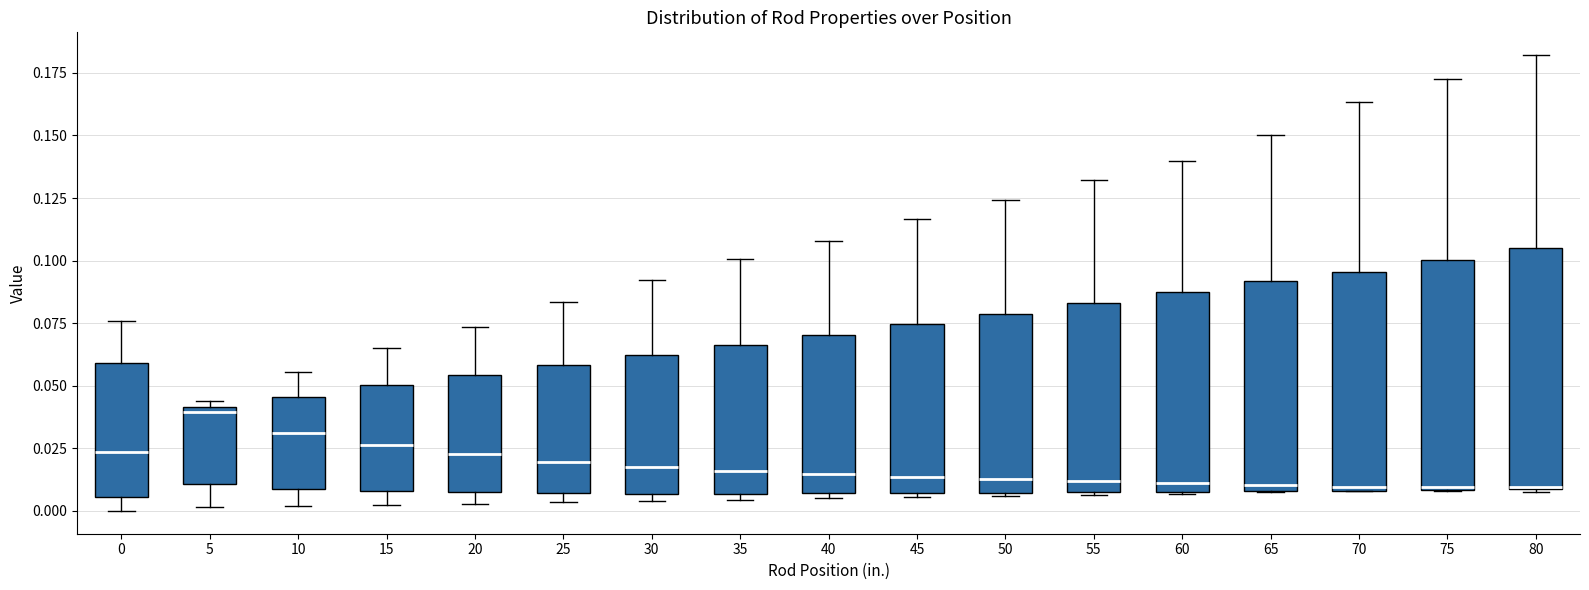

Reading left to right, transcribe this box plot: for each box, give where its median line is, the range the box spans, and where its two whiskers end, as read against the y-axis. The values are not printed on the chart, so give them approximately, as read against the axis.

0: median 0.025, box 0.005 to 0.060, whiskers 0.000 to 0.075
5: median 0.040 (just below the box's upper edge), box 0.010 to 0.040, whiskers 0.000 to 0.045
10: median 0.030, box 0.010 to 0.045, whiskers 0.000 to 0.055
15: median 0.025, box 0.010 to 0.050, whiskers 0.000 to 0.065
20: median 0.025, box 0.005 to 0.055, whiskers 0.005 (just below the box's lower edge) to 0.075
25: median 0.020, box 0.005 to 0.060, whiskers 0.005 (just below the box's lower edge) to 0.085
30: median 0.015, box 0.005 to 0.060, whiskers 0.005 (just below the box's lower edge) to 0.090
35: median 0.015, box 0.005 to 0.065, whiskers 0.005 (just below the box's lower edge) to 0.100
40: median 0.015, box 0.005 to 0.070, whiskers 0.005 (just below the box's lower edge) to 0.110
45: median 0.015, box 0.005 to 0.075, whiskers 0.005 (just below the box's lower edge) to 0.115
50: median 0.015, box 0.005 to 0.080, whiskers 0.005 to 0.125
55: median 0.010, box 0.005 to 0.085, whiskers 0.005 to 0.130
60: median 0.010 (just above the box's lower edge), box 0.010 to 0.090, whiskers 0.005 to 0.140
65: median 0.010 (just above the box's lower edge), box 0.010 to 0.090, whiskers 0.005 to 0.150
70: median 0.010 (just above the box's lower edge), box 0.010 to 0.095, whiskers 0.010 to 0.165
75: median 0.010, box 0.010 to 0.100, whiskers 0.010 to 0.175
80: median 0.010 (drawn on the box's lower edge), box 0.010 to 0.105, whiskers 0.005 to 0.180